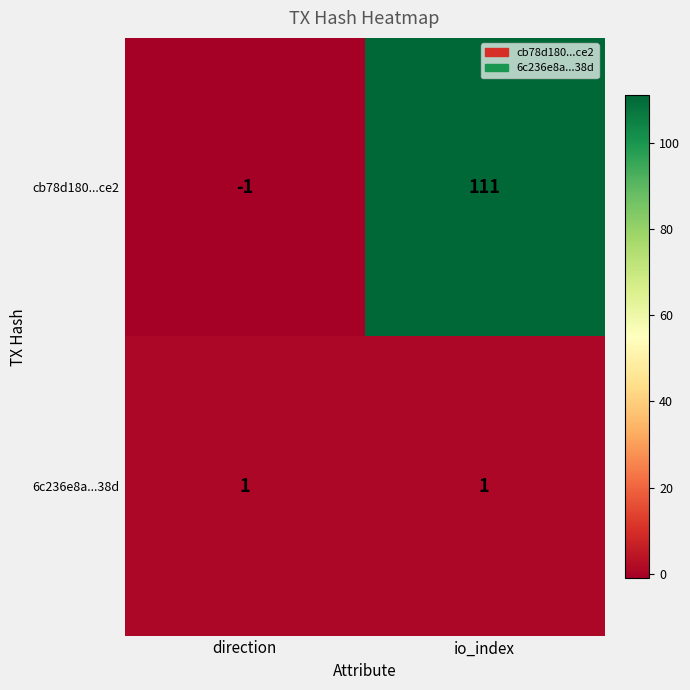

Reading left to right, transcribe all the data shown in this chart.

cb78d180...ce2: direction=-1	io_index=111
6c236e8a...38d: direction=1	io_index=1